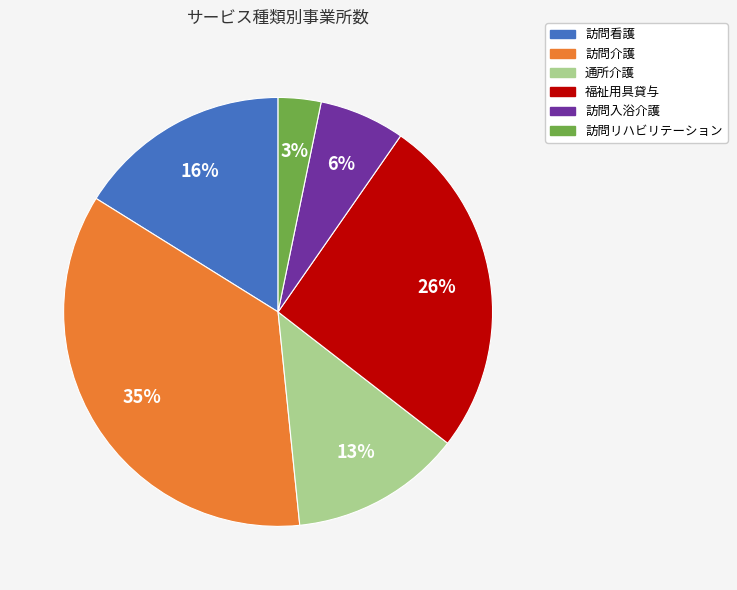

To the nearest percent, what is the difference between the largest and smallest slice percentages?

32%